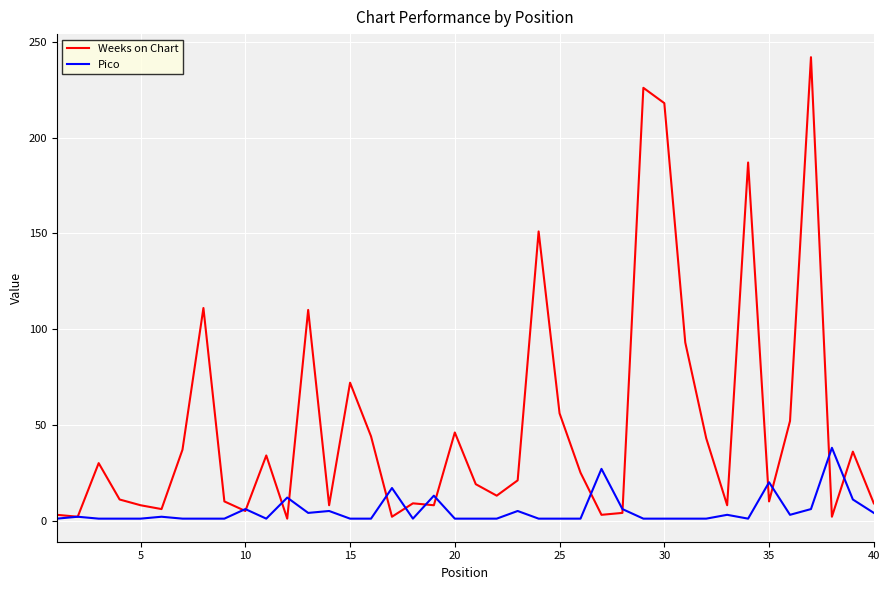

Which series has the largest total across all categories?

Weeks on Chart